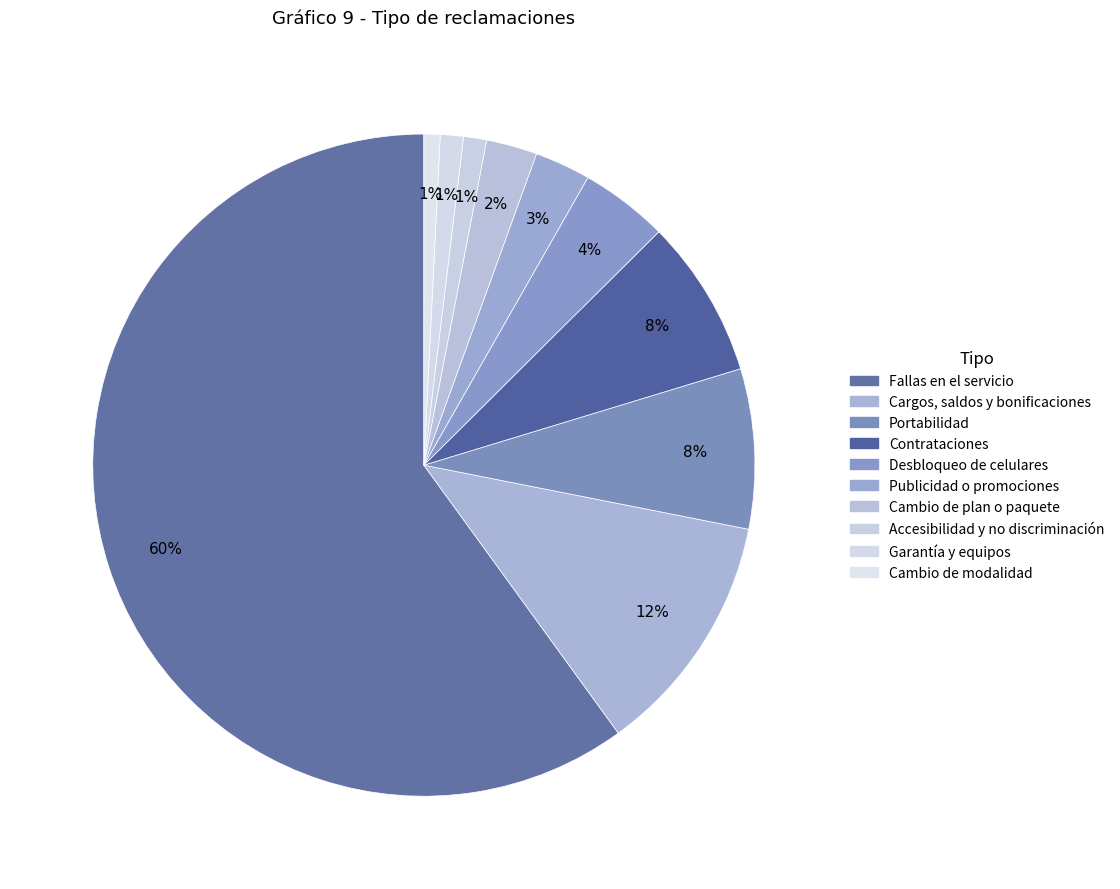

The Contrataciones slice represents 20% of the pie. True or false?

False